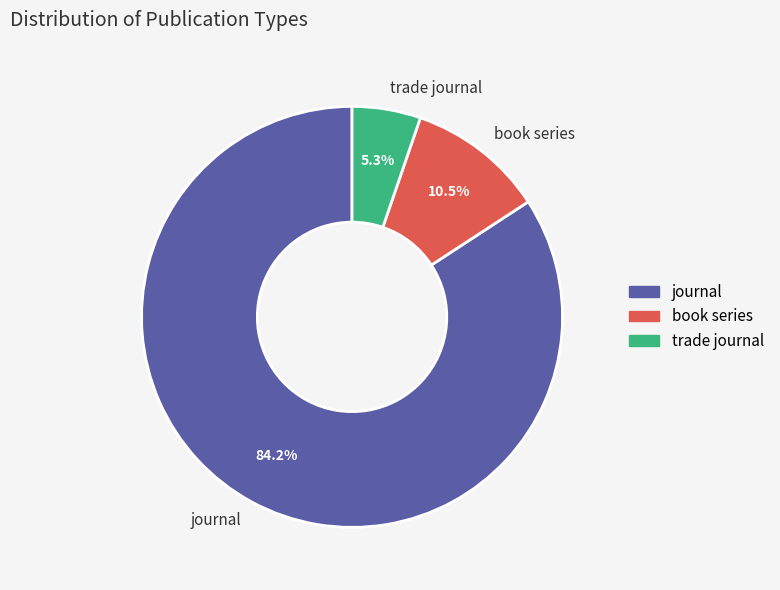

Combined, do book series and journal account for over 50%?

Yes